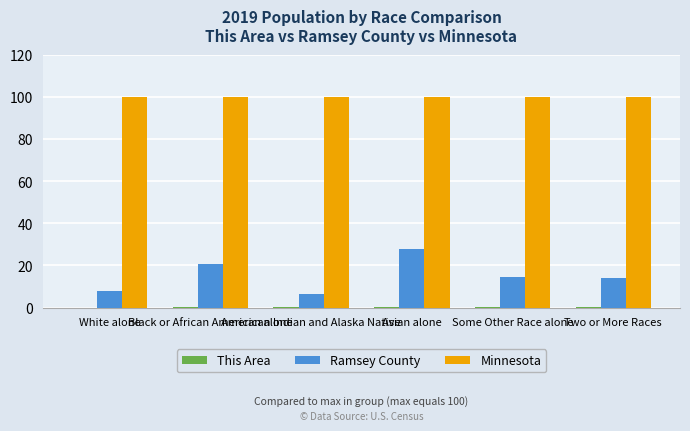

What is the highest value of the Ramsey County series?

27.7